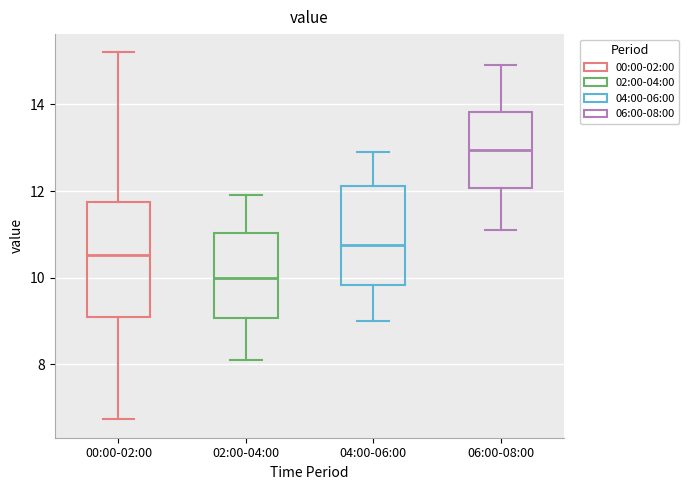

Reading left to right, read every box against the y-axis: the position of its median line, the range the box covers, and the ends of its whiskers. The values are not printed on the chart, so give them approximately, as read against the axis.

00:00-02:00: median 10.6, box 9.2 to 11.8, whiskers 6.8 to 15.2
02:00-04:00: median 10.0, box 9.0 to 11.0, whiskers 8.2 to 12.0
04:00-06:00: median 10.8, box 9.8 to 12.2, whiskers 9.0 to 13.0
06:00-08:00: median 13.0, box 12.0 to 13.8, whiskers 11.2 to 15.0